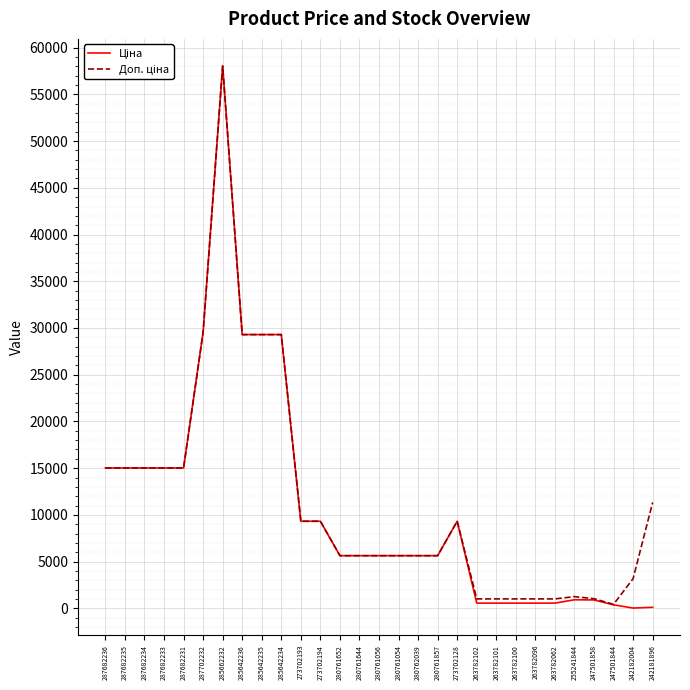

At which category is the sum across all series the highest?

285662232